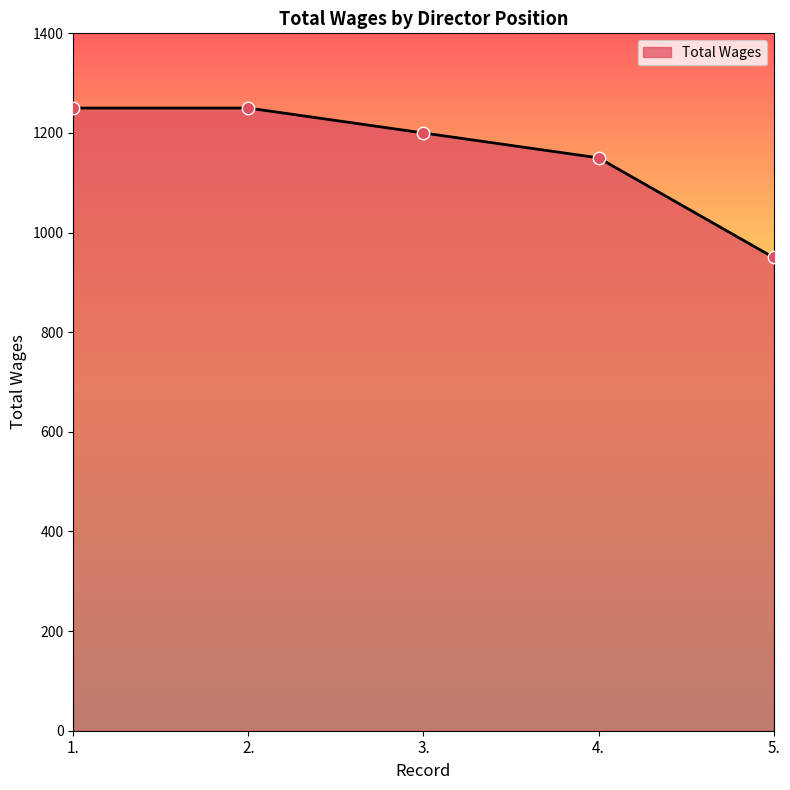

What is the change in value from 1. to 3.?

-50